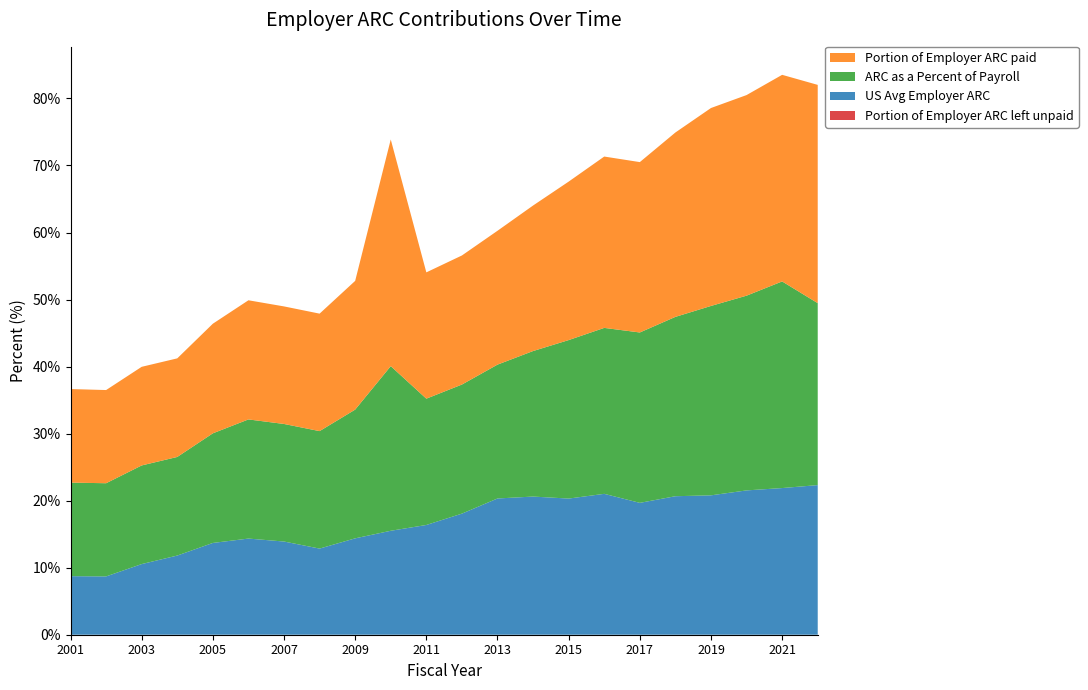

Reading left to right, what are all the values shown in this chart?

Portion of Employer ARC paid: 14.0	13.9	14.7	14.7	16.4	17.8	17.5	17.5	19.2	33.8	18.8	19.3	20.0	21.7	23.6	25.6	25.4	27.5	29.5	29.9	30.8	32.6
US Avg Employer ARC: 8.7	8.7	10.5	11.8	13.7	14.3	13.9	12.8	14.4	15.5	16.4	18.1	20.3	20.6	20.3	21.0	19.7	20.7	20.8	21.5	21.9	22.3
ARC as a Percent of Payroll: 14.0	13.9	14.7	14.7	16.4	17.8	17.5	17.5	19.2	24.6	18.8	19.3	20.0	21.7	23.6	24.8	25.4	26.8	28.3	29.0	30.8	27.1
Portion of Employer ARC left unpaid: 0.0	0.0	0.0	0.0	0.0	0.0	0.0	0.0	0.0	0.0	0.0	0.0	0.0	0.0	0.0	0.0	0.0	0.0	0.0	0.0	0.0	0.0